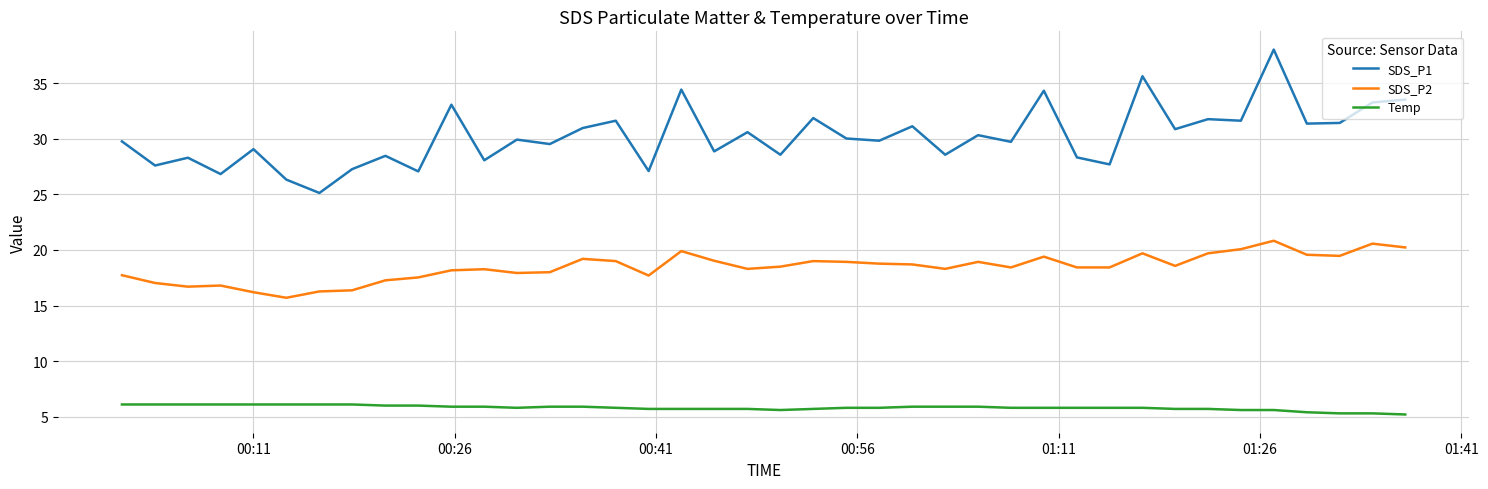

What is the difference between the maximum and minimum values in the SDS_P1 series?

12.9